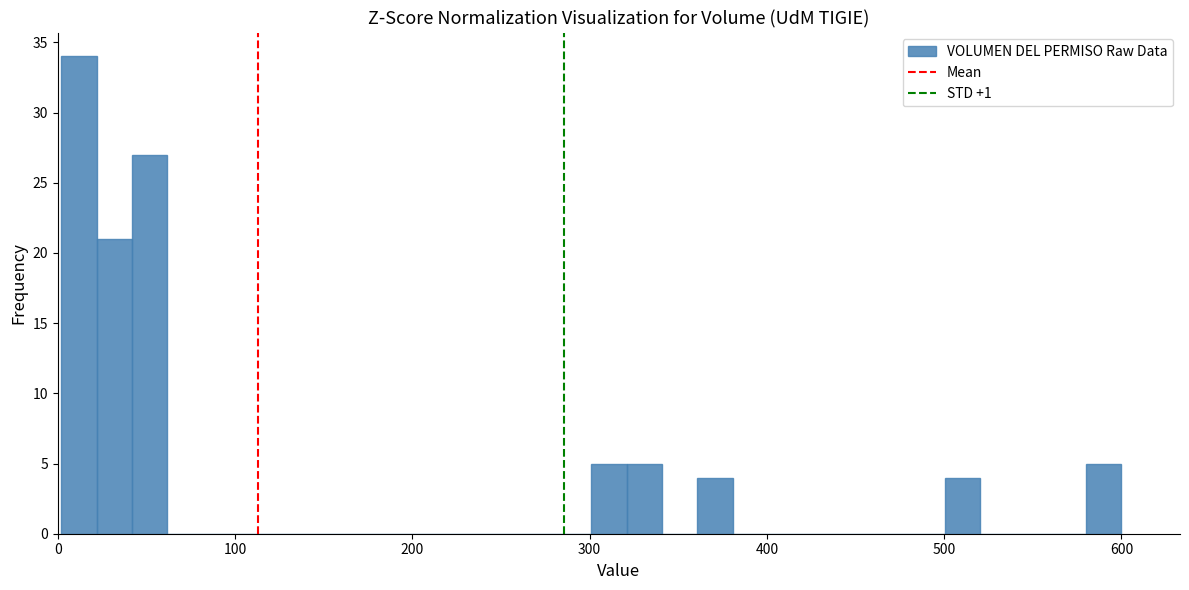

Read against the x-axis, roughly where is the centre of the tallest bar?

10